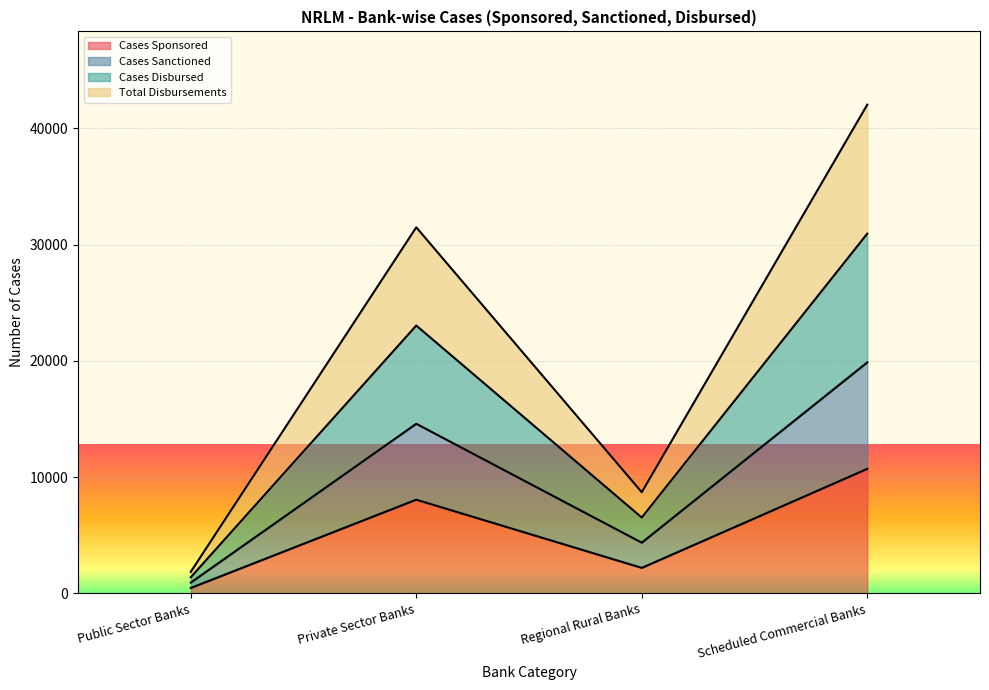

List the labels in order of Cases Sanctioned value, smallest first.

Public Sector Banks, Regional Rural Banks, Private Sector Banks, Scheduled Commercial Banks